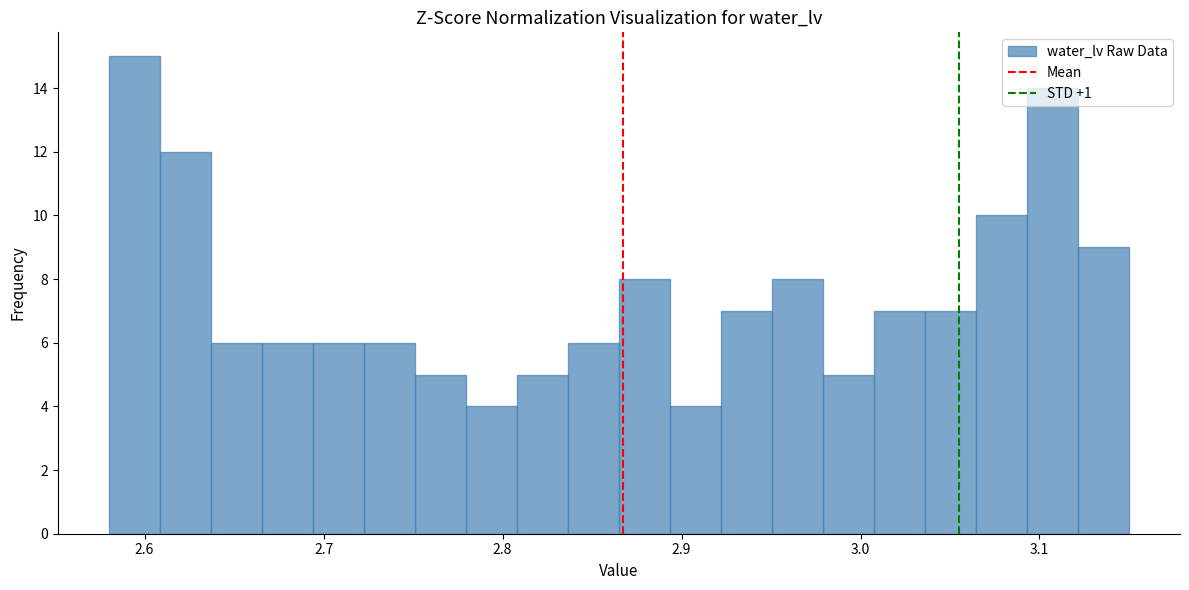

Read against the x-axis, roughly where is the centre of the tallest bar?

2.59